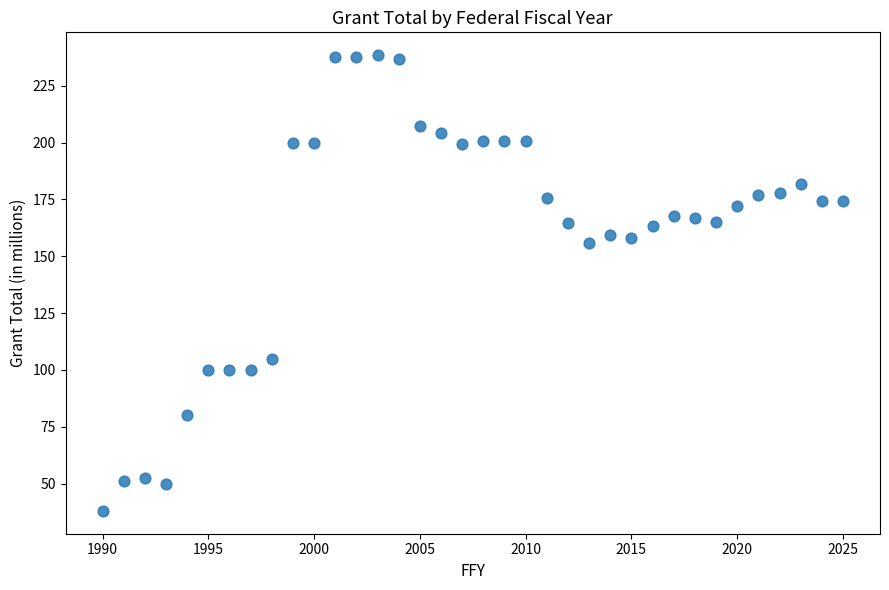

What Y value in the scatter plot is closest to 138?

155.9